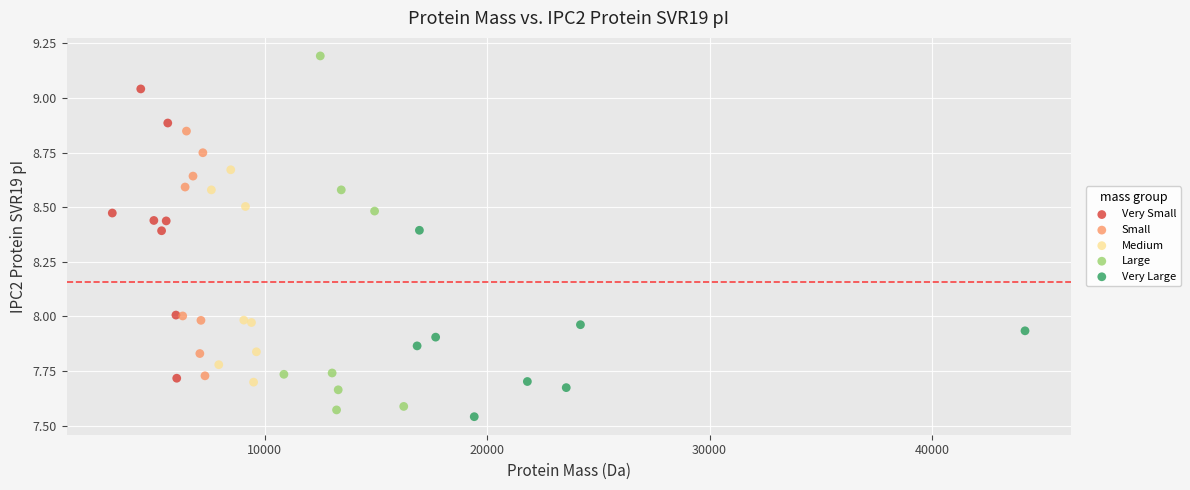

Which series has the largest Y range (max minus min)?

Large